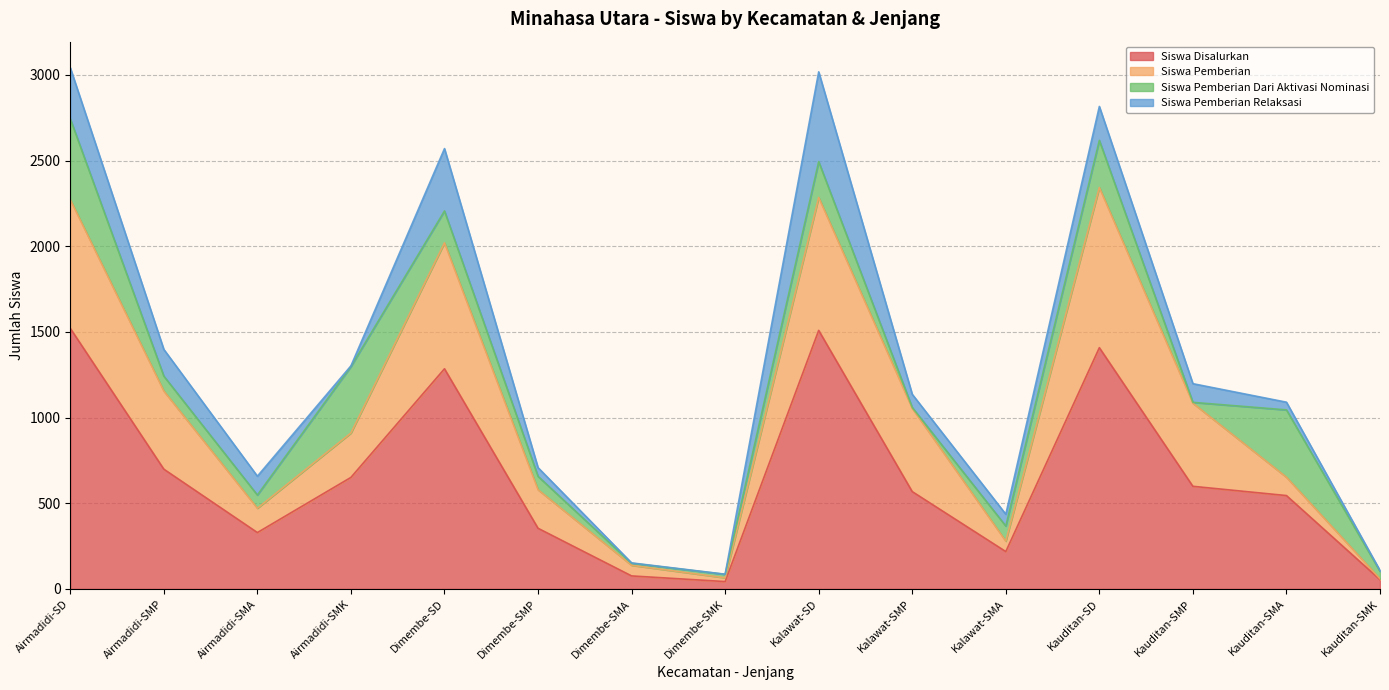

In Siswa Disalurkan, how many points are lower than both neighbors (excluding endpoints)?

3